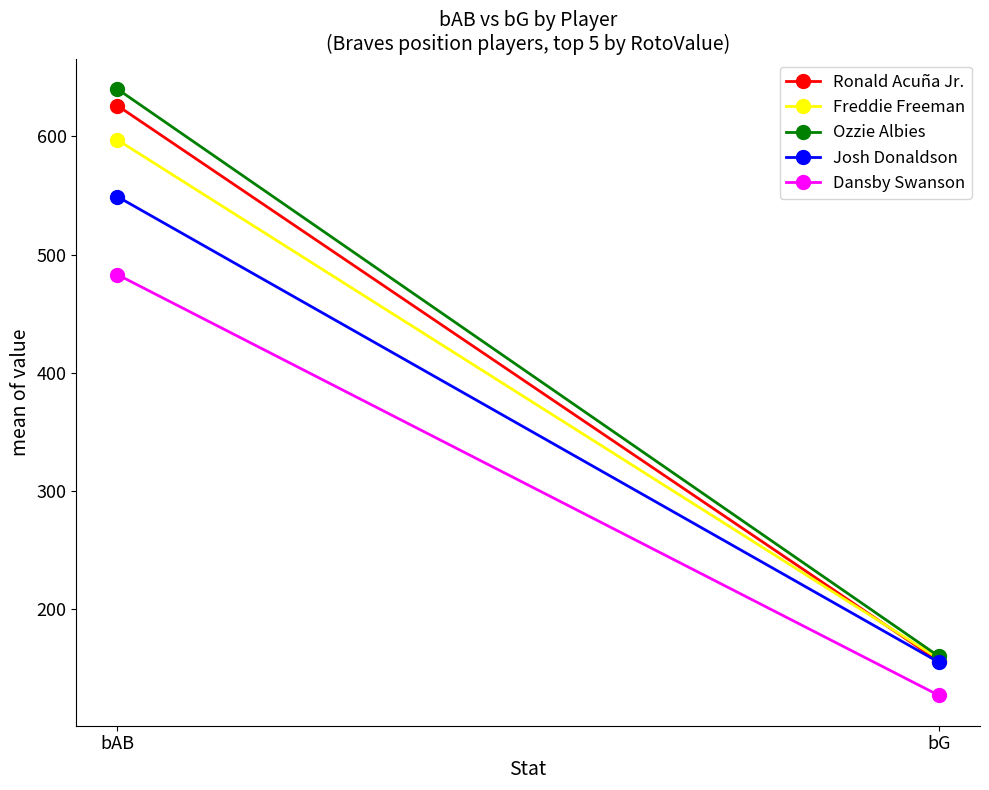

Which label corresponds to the largest value in the chart?

bAB